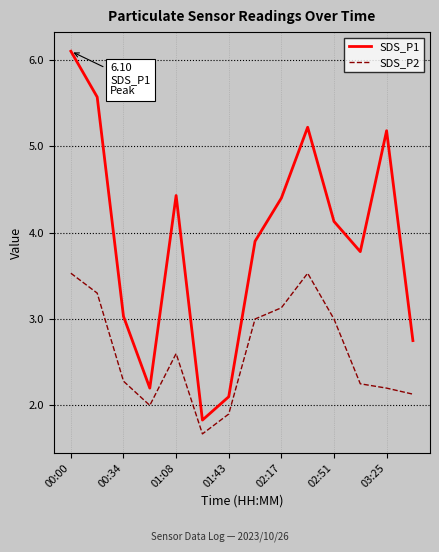

What is the difference between the maximum and minimum values in the SDS_P2 series?

1.9